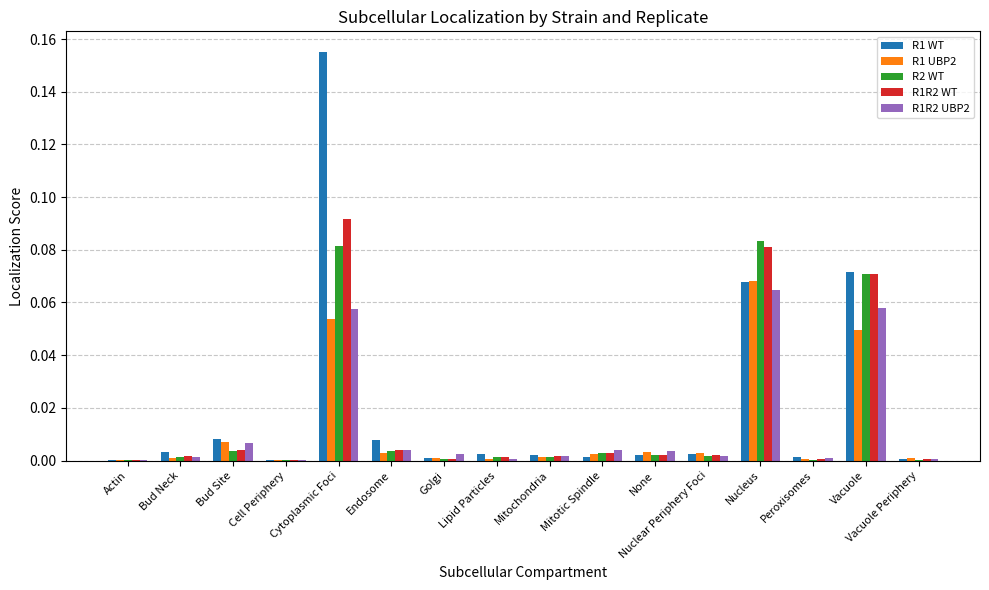

At which category is the sum across all series the highest?

Cytoplasmic Foci